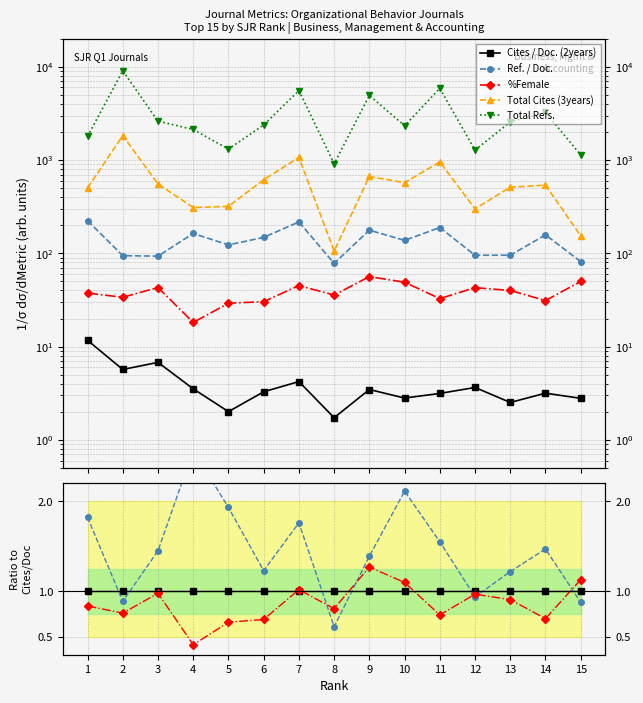

How many lines are shown in the chart?

5